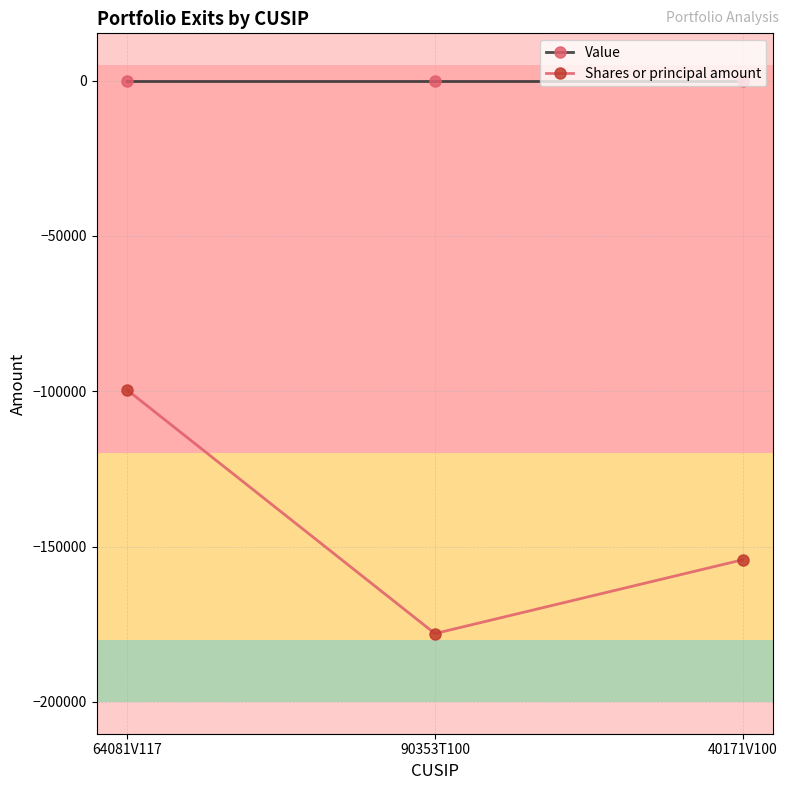

True or false: Shares or principal amount has a value of -154254 at 40171V100.

True